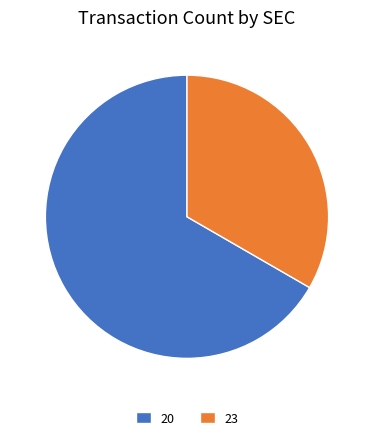

The 20 slice represents 75% of the pie. True or false?

False